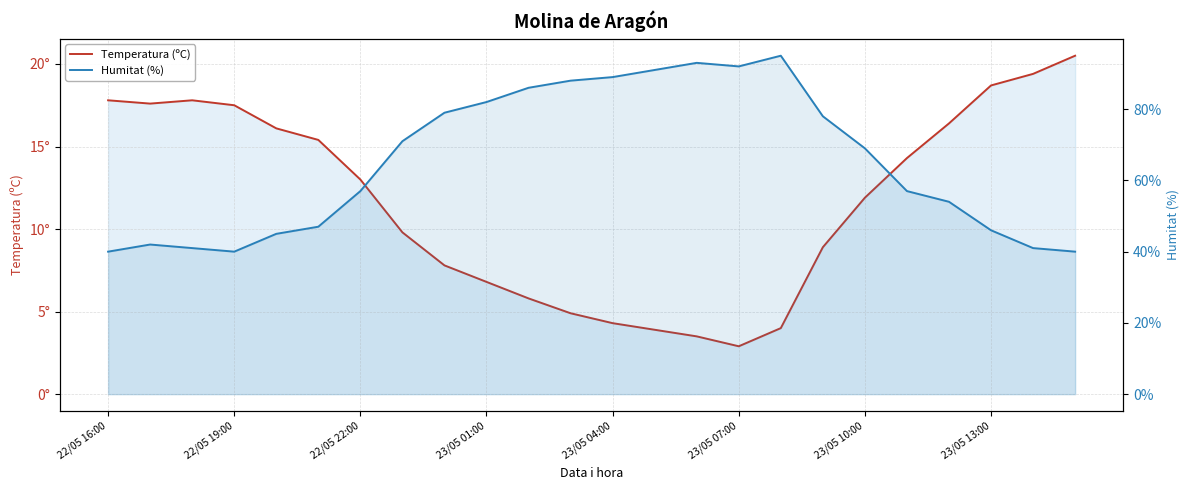

Reading left to right, extract all data points from this chart.

Temperatura (ºC): 17.8	17.6	17.8	17.5	16.1	15.4	13.0	9.8	7.8	6.8	5.8	4.9	4.3	3.9	3.5	2.9	4.0	8.9	11.9	14.3	16.4	18.7	19.4	20.5
Humitat (%): 40.0	42.0	41.0	40.0	45.0	47.0	57.0	71.0	79.0	82.0	86.0	88.0	89.0	91.0	93.0	92.0	95.0	78.0	69.0	57.0	54.0	46.0	41.0	40.0